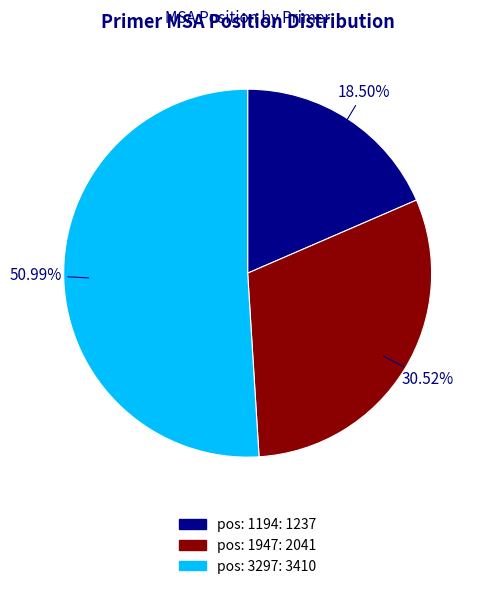

Count the number of slices in the pie.

3